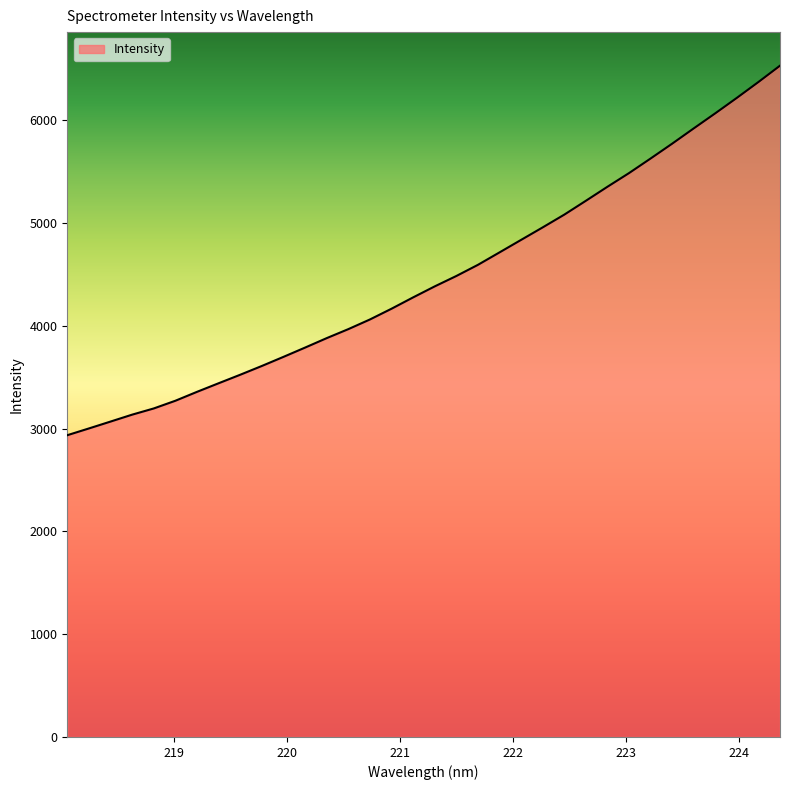

What is the difference between the maximum and minimum values?

3594.2